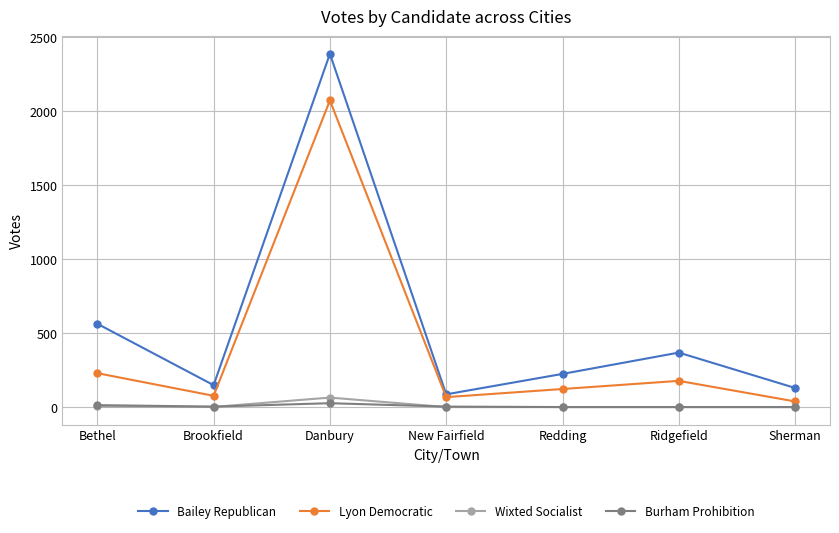

Between Bethel and New Fairfield, which series saw the biggest shift?

Bailey Republican